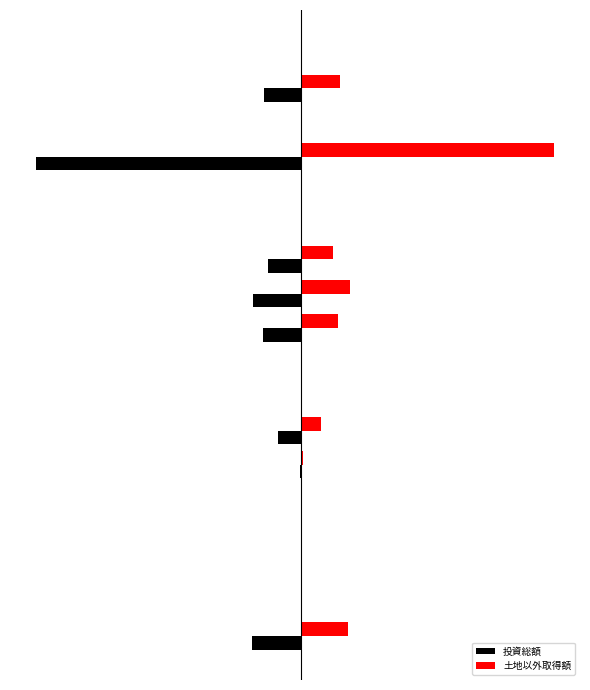

What is the smallest value displayed?

-383886